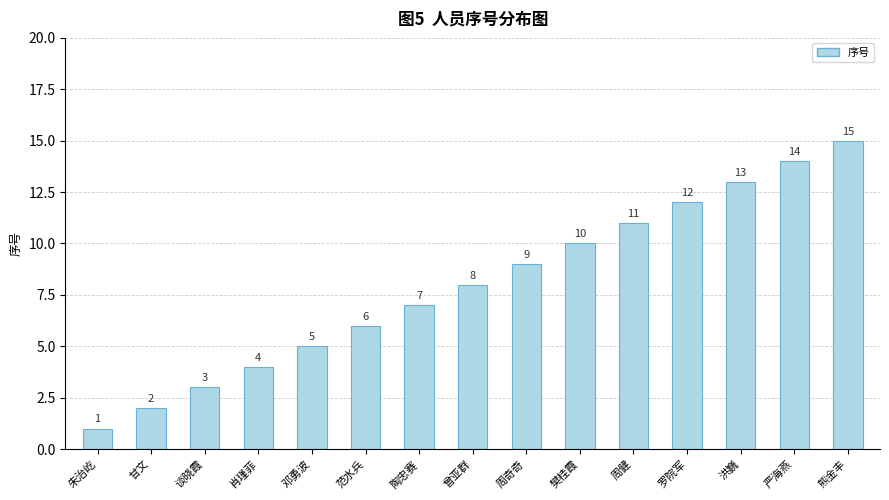

Where is the data nearest to the value 8?

曾亚群